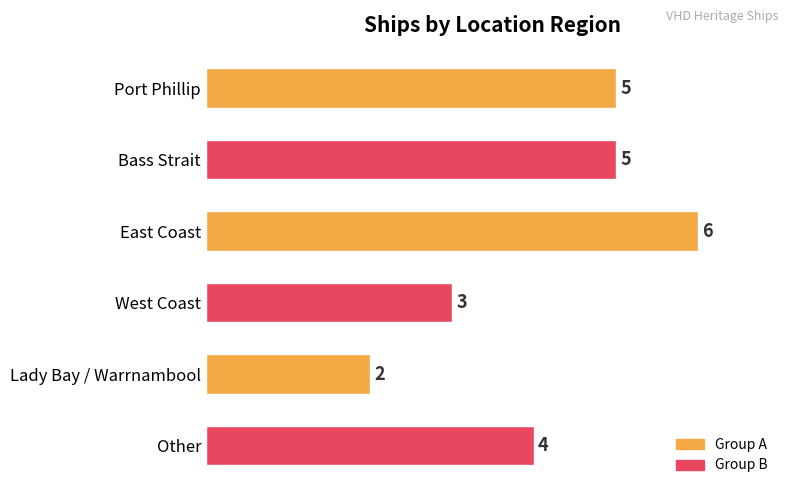

What is the sum of all values?

25